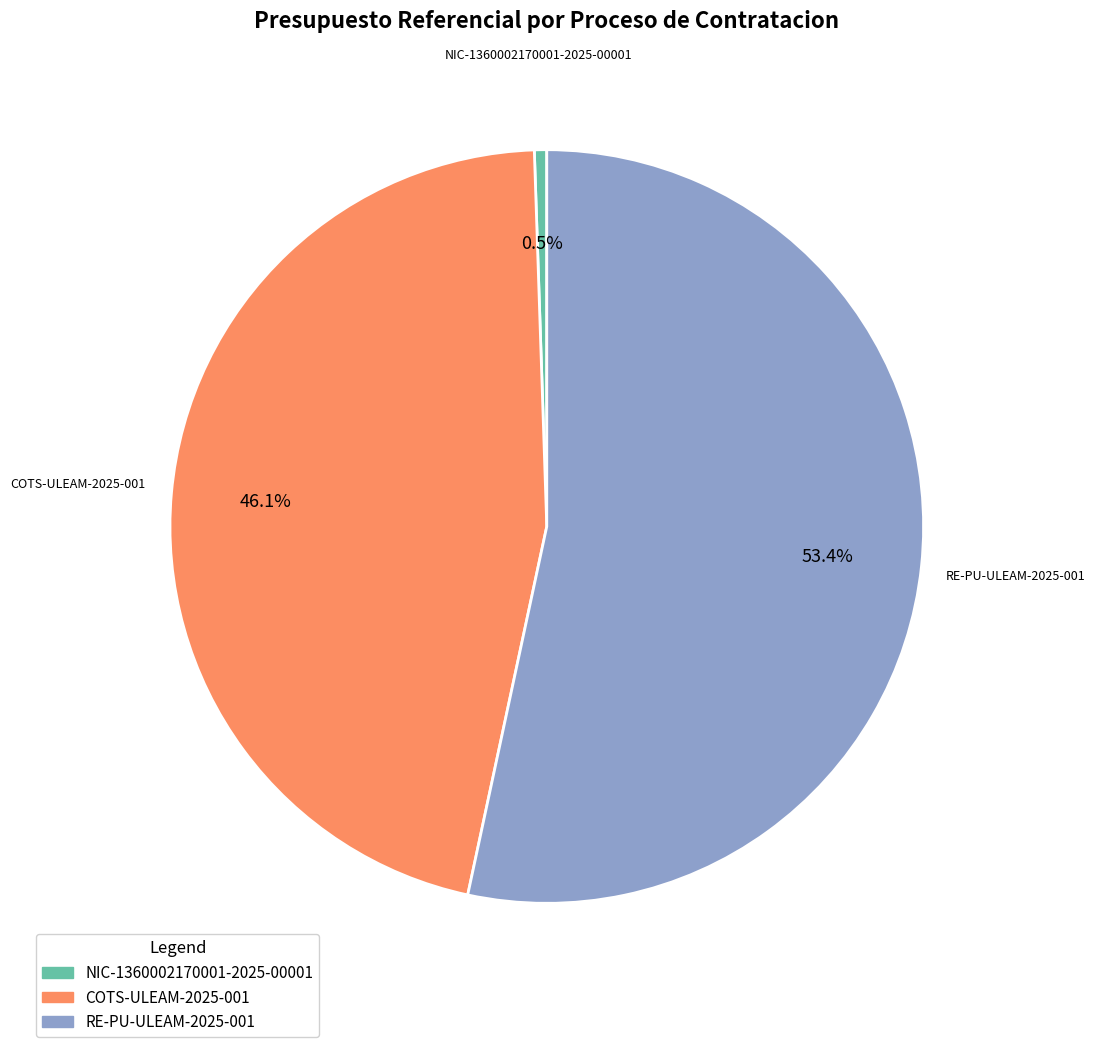

Rank the categories by value from highest to lowest.

RE-PU-ULEAM-2025-001, COTS-ULEAM-2025-001, NIC-1360002170001-2025-00001